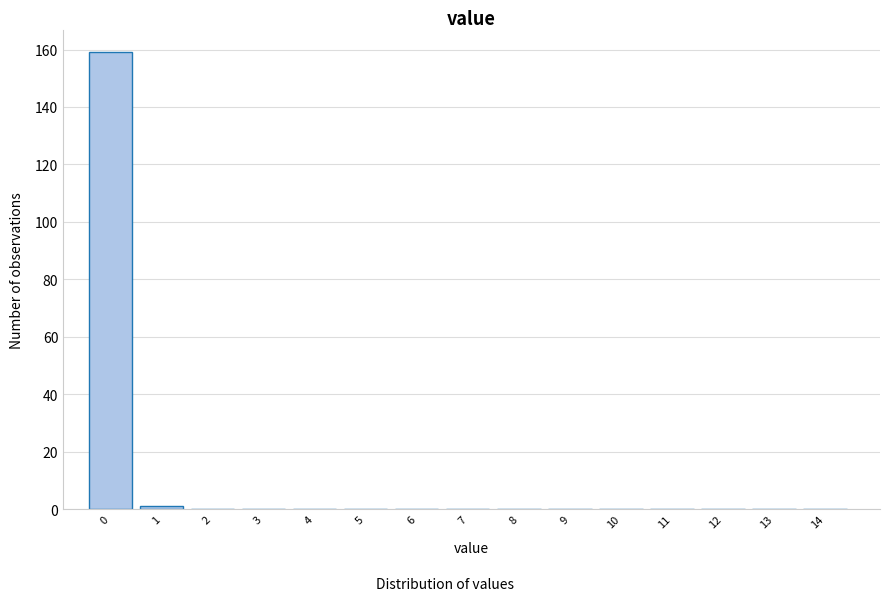

Reading left to right, list all the values displayed in this chart.

0=159	1=1	2=0	3=0	4=0	5=0	6=0	7=0	8=0	9=0	10=0	11=0	12=0	13=0	14=0